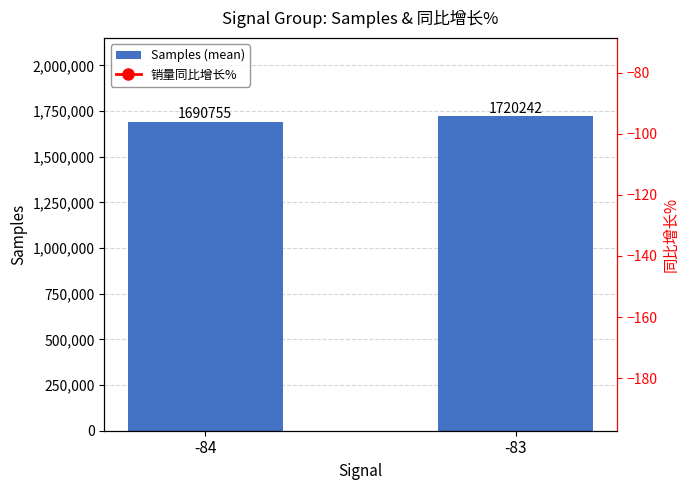

Between -84 and -83, which series saw the biggest shift?

Samples (mean)